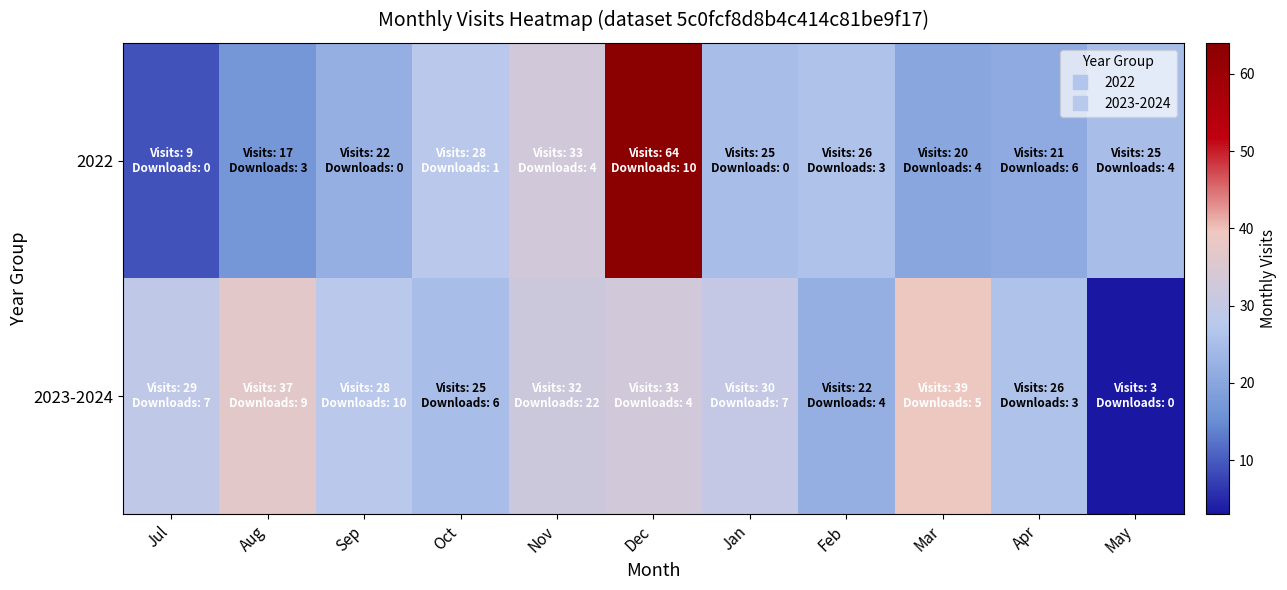

At how many categories does at least one series exceed 43?

1